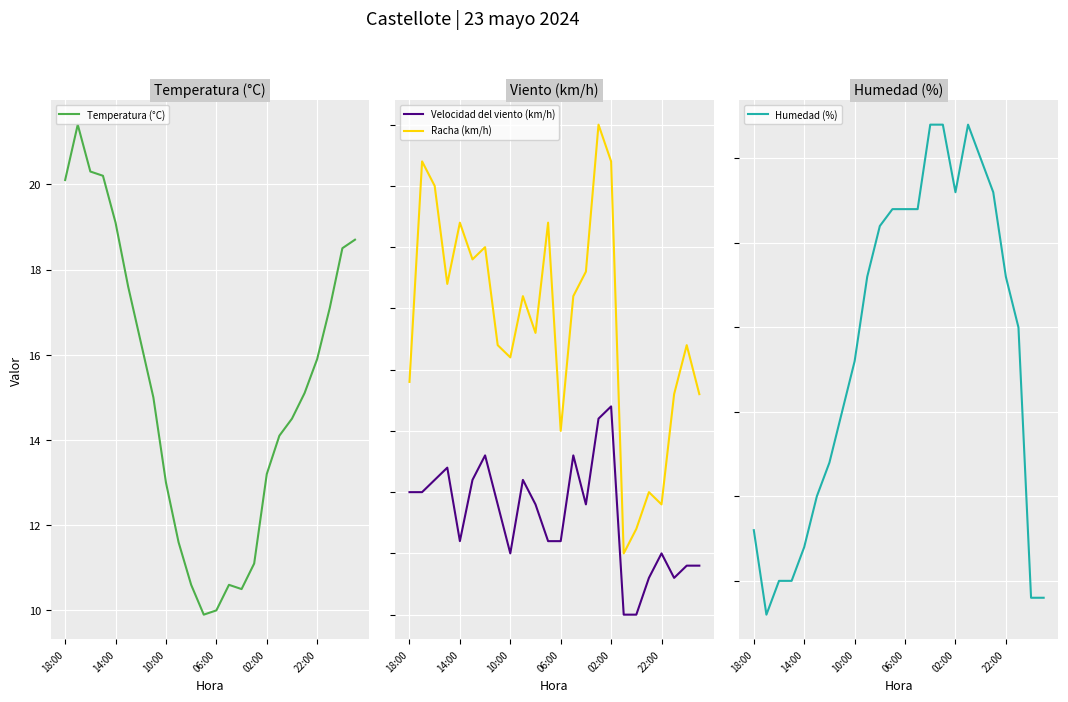

The value of Temperatura (°C) at 14:00 is 5.1. True or false?

False